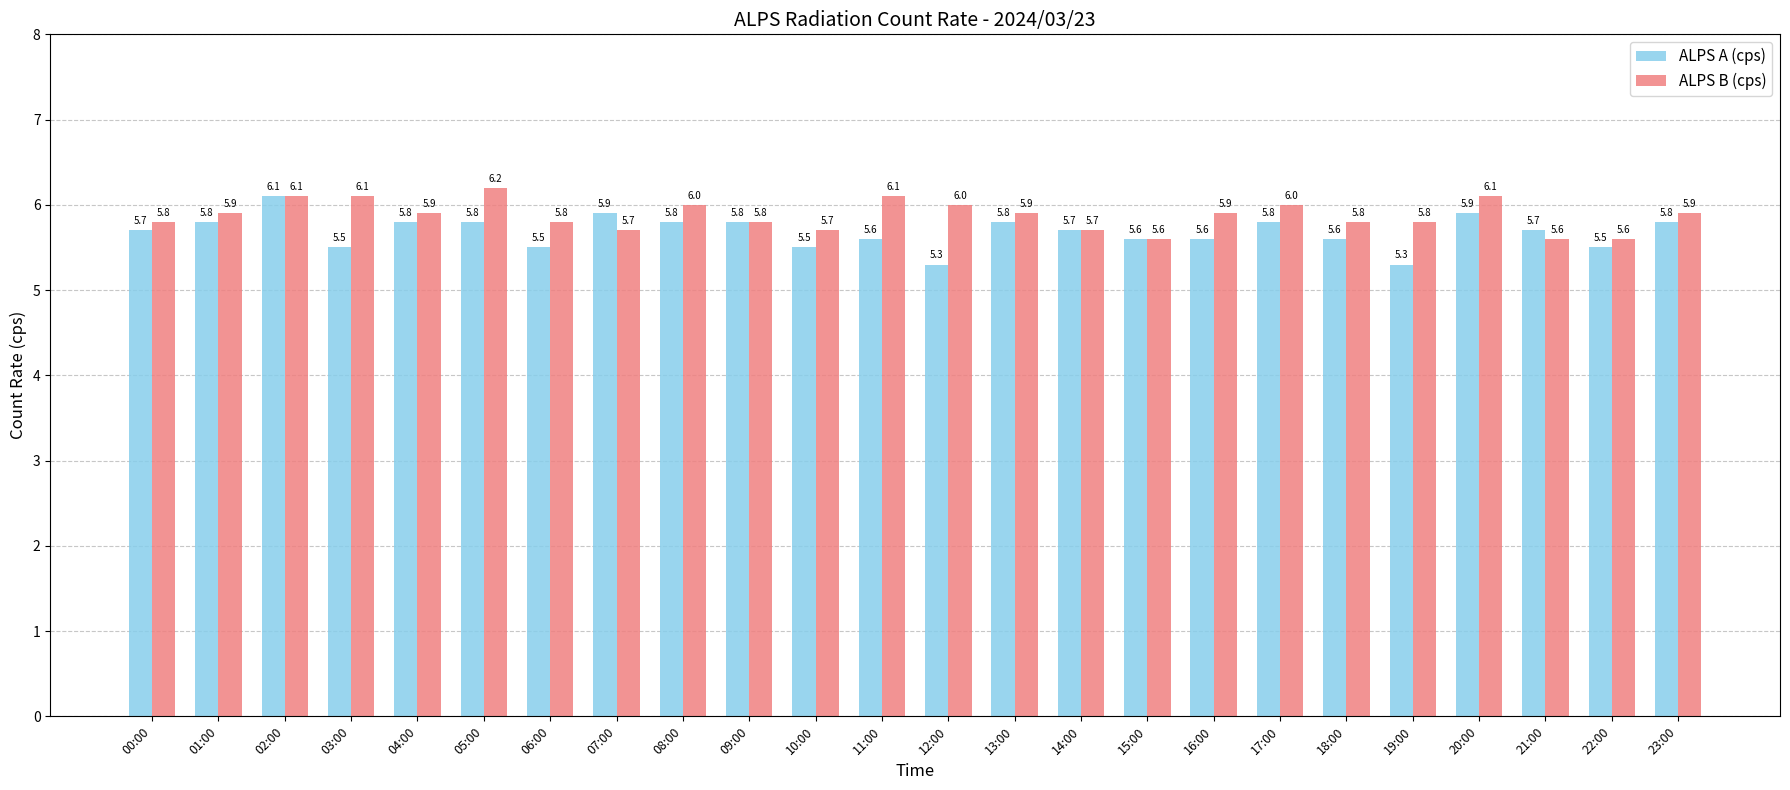

What are all the series names shown in the legend?

ALPS A (cps), ALPS B (cps)